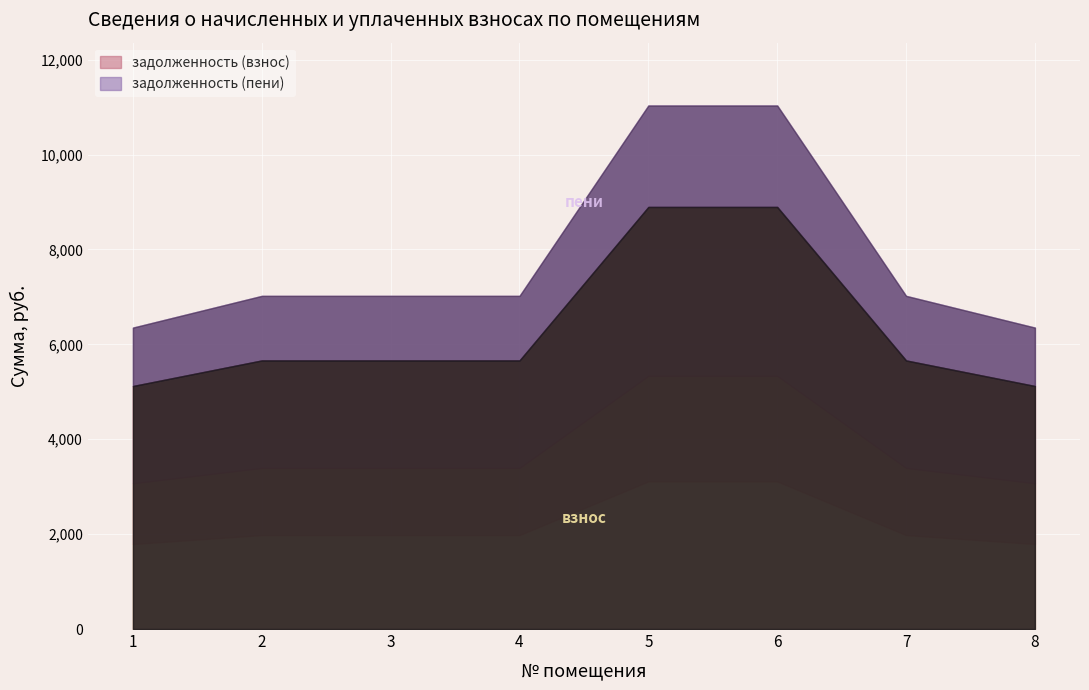

Reading right to left, extract all data points from this chart.

задолженность (взнос): 5122.4	5661.6	8896.8	8896.8	5661.6	5661.6	5661.6	5122.4
задолженность (пени): 6353.6	7022.4	11035.2	11035.2	7022.4	7022.4	7022.4	6353.6